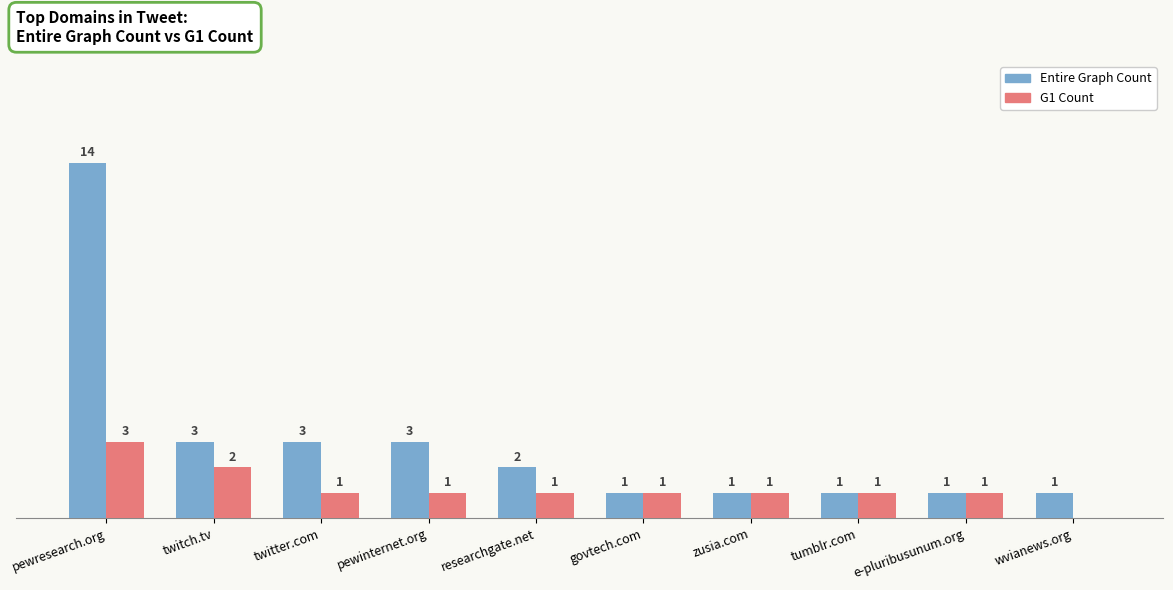

Where does the Entire Graph Count series first go above 2?

pewresearch.org